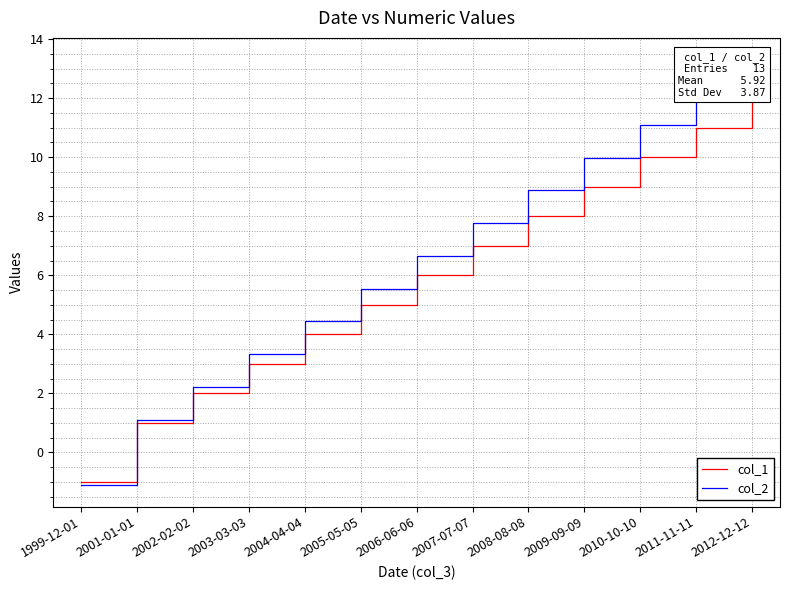

Is this an area chart (filled region under the line)?

No